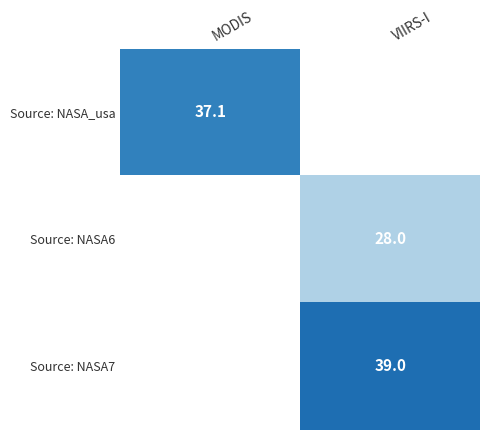

At which label is Source: NASA_usa closest to 37?

MODIS